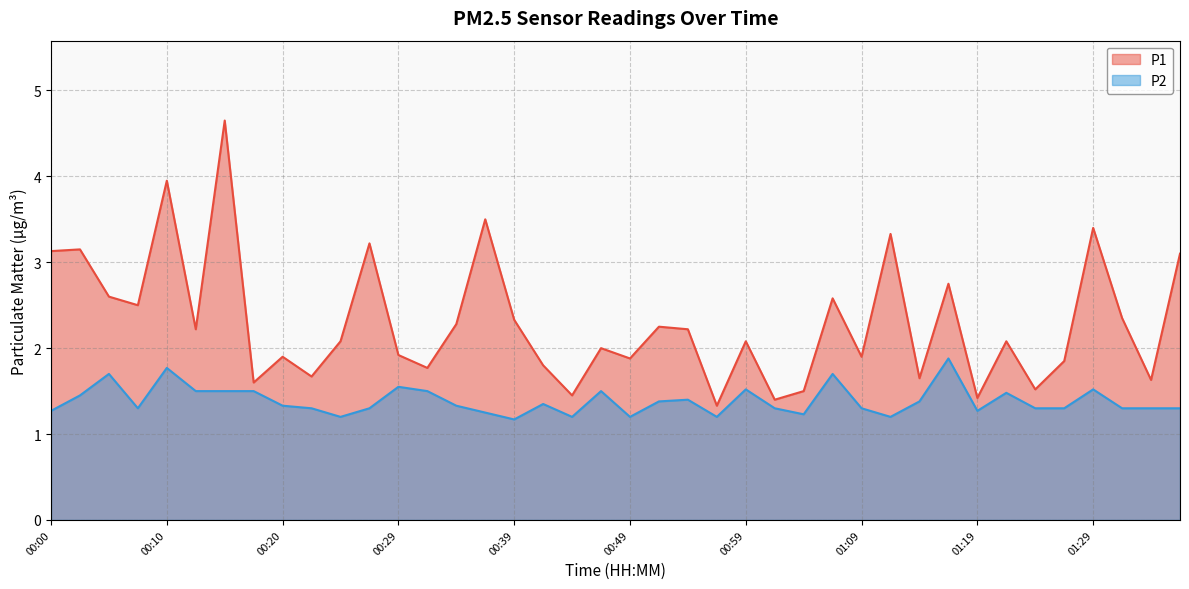

What is the average value of the P1 series?

2.3